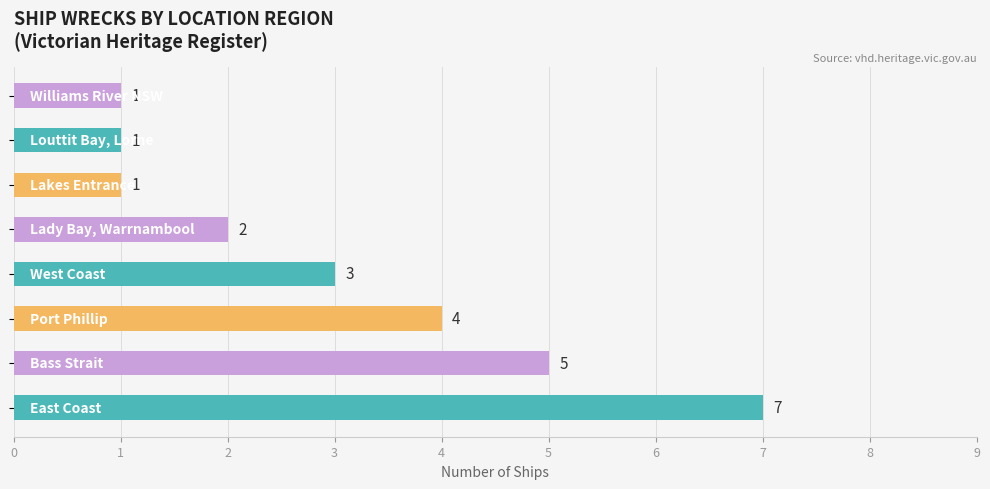

How many values are between 1 and 5?

7